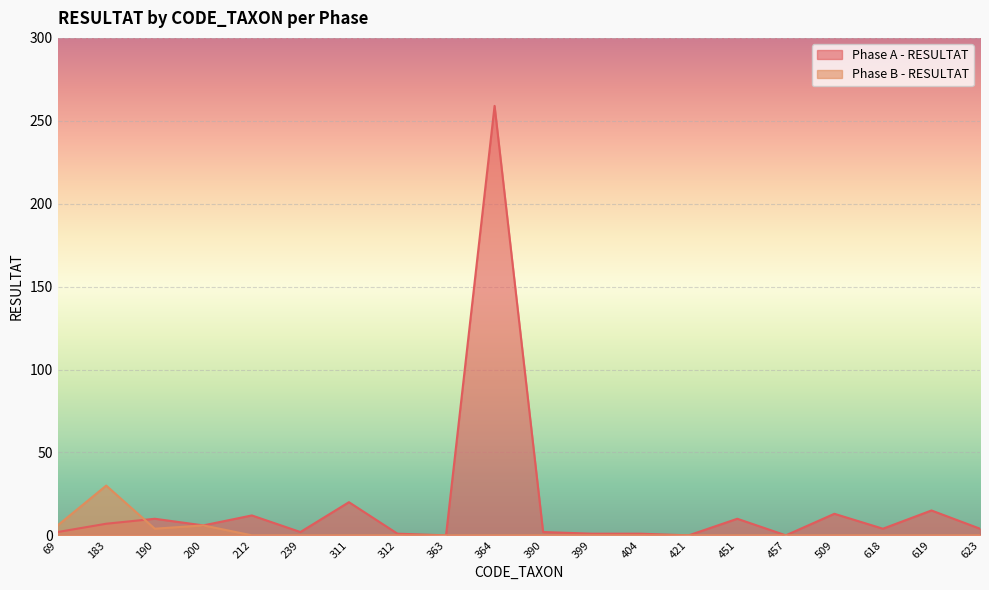

What is the difference between the second highest and second lowest values in the Phase A - RESULTAT series?

20